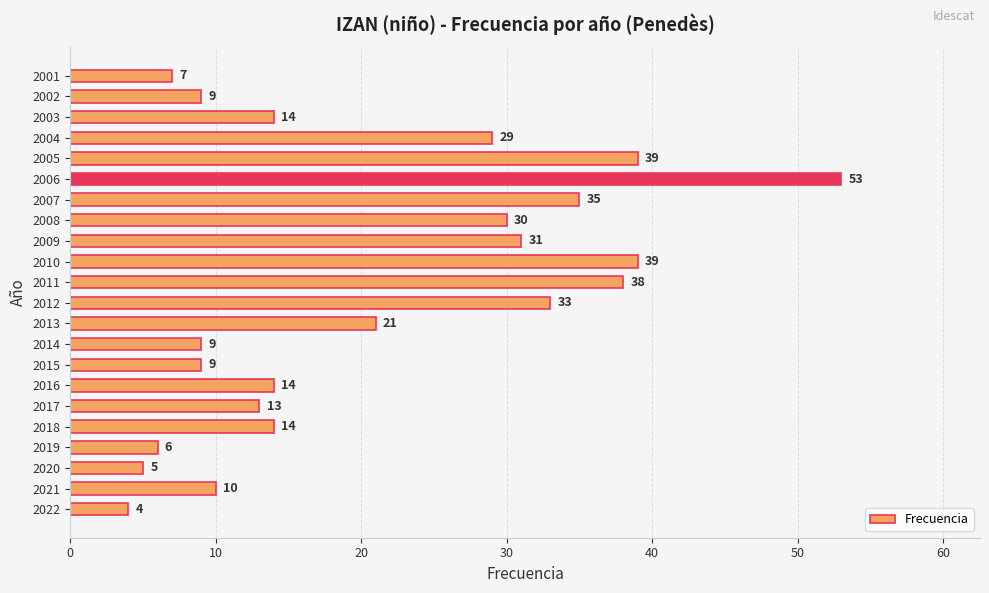

What is the difference between the values at 2003 and 2001?

7